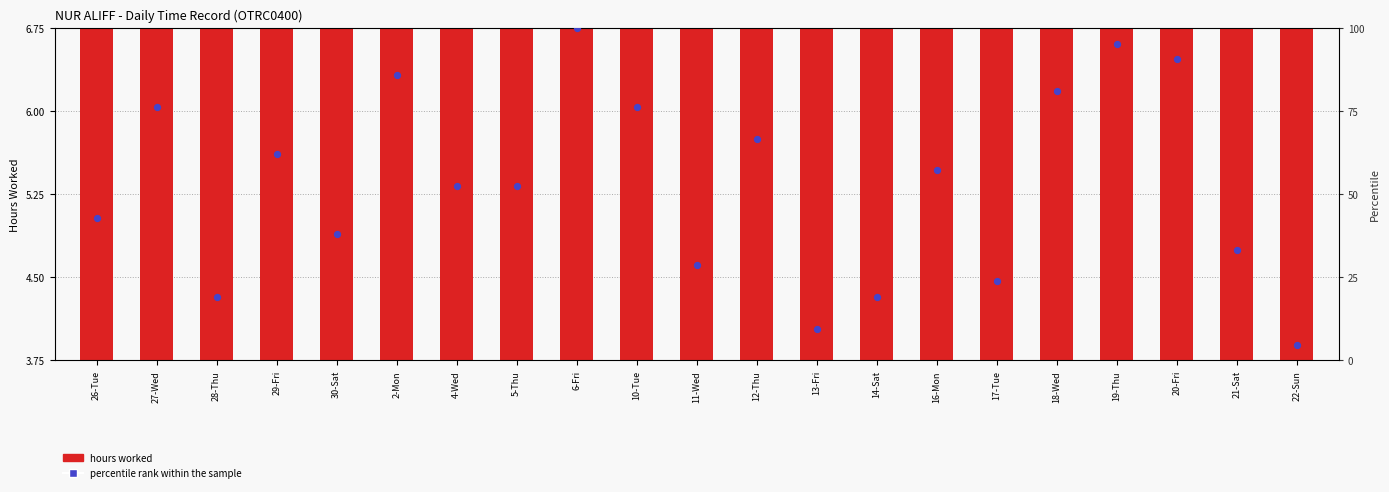

At how many categories does at least one series exceed 41?

13